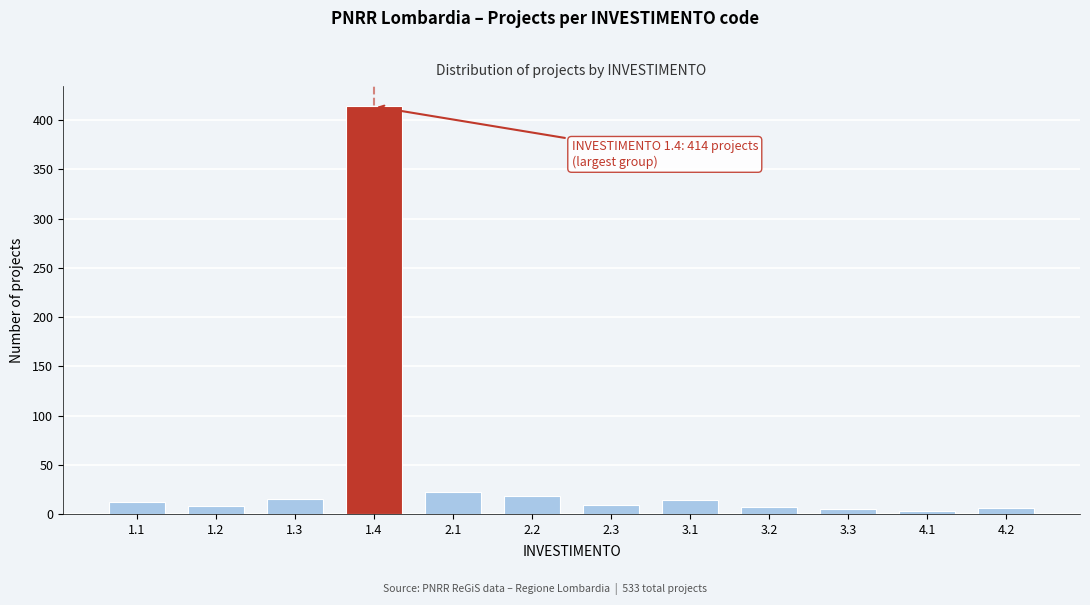

What is the difference between the maximum and minimum values?

411